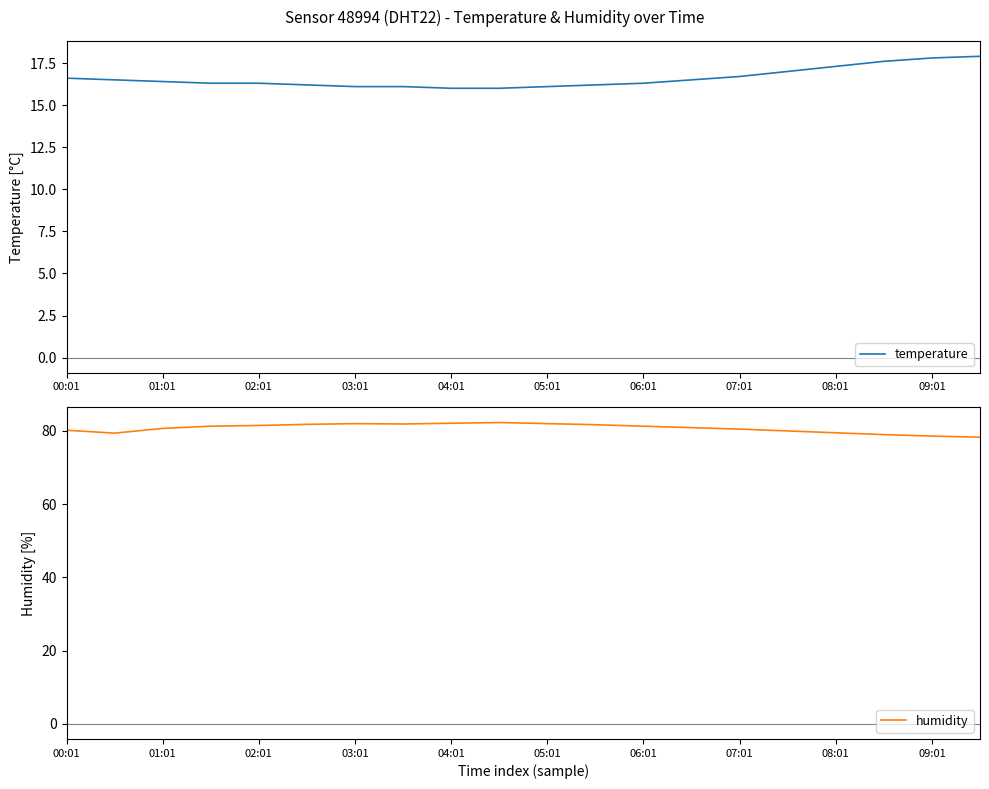

True or false: humidity has more than 0 points higher than both neighbors.

True